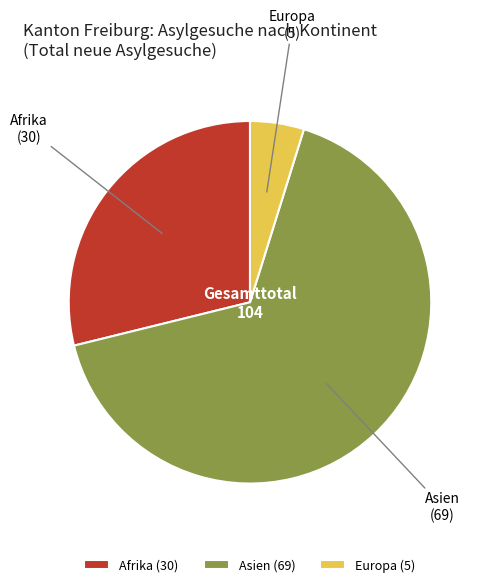

Count the number of slices in the pie.

3